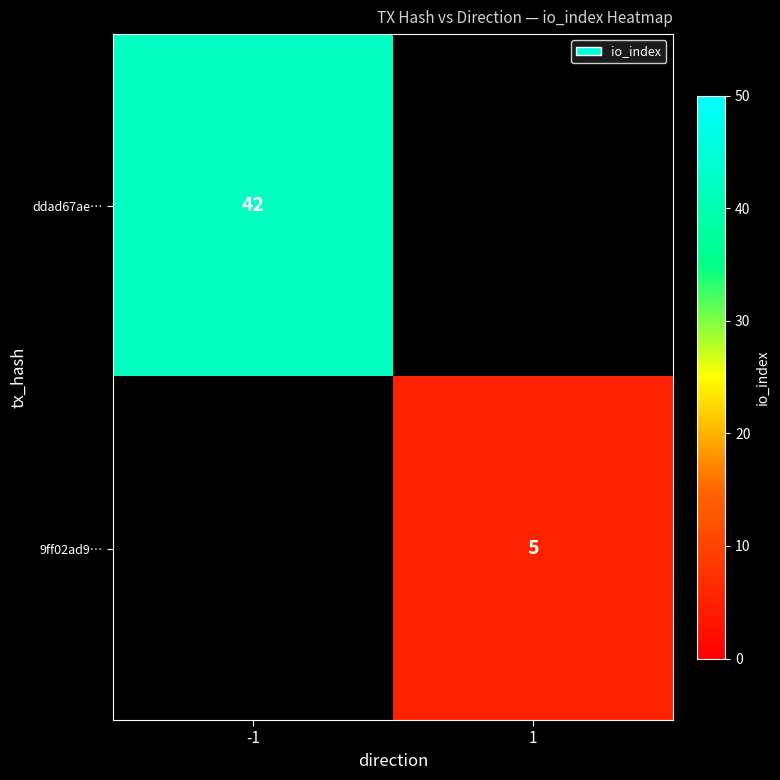

True or false: ddad67ae… has a value of 42 at -1.

True